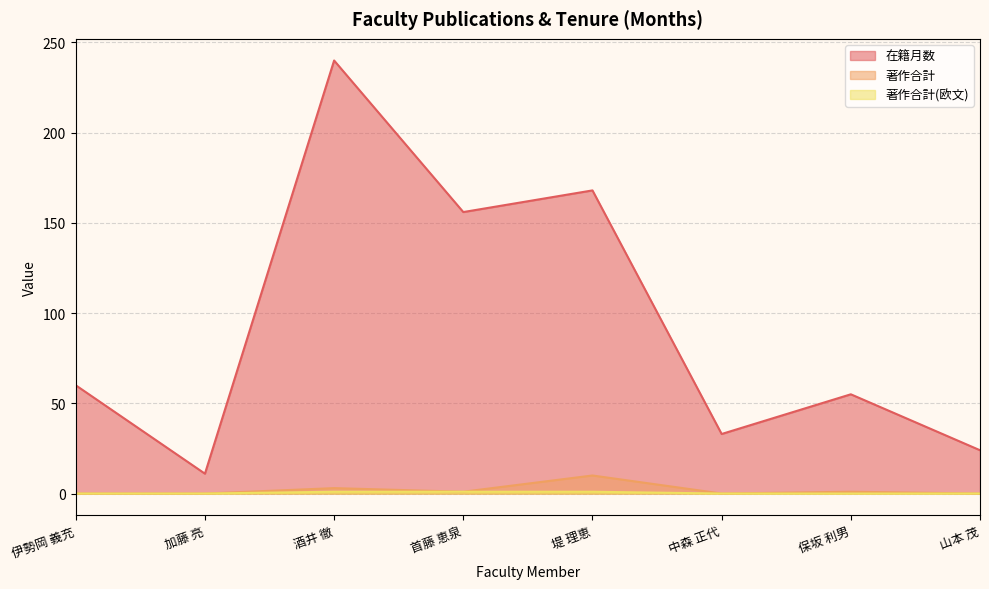

The value of 著作合計 at 保坂 利男 is 1. True or false?

True